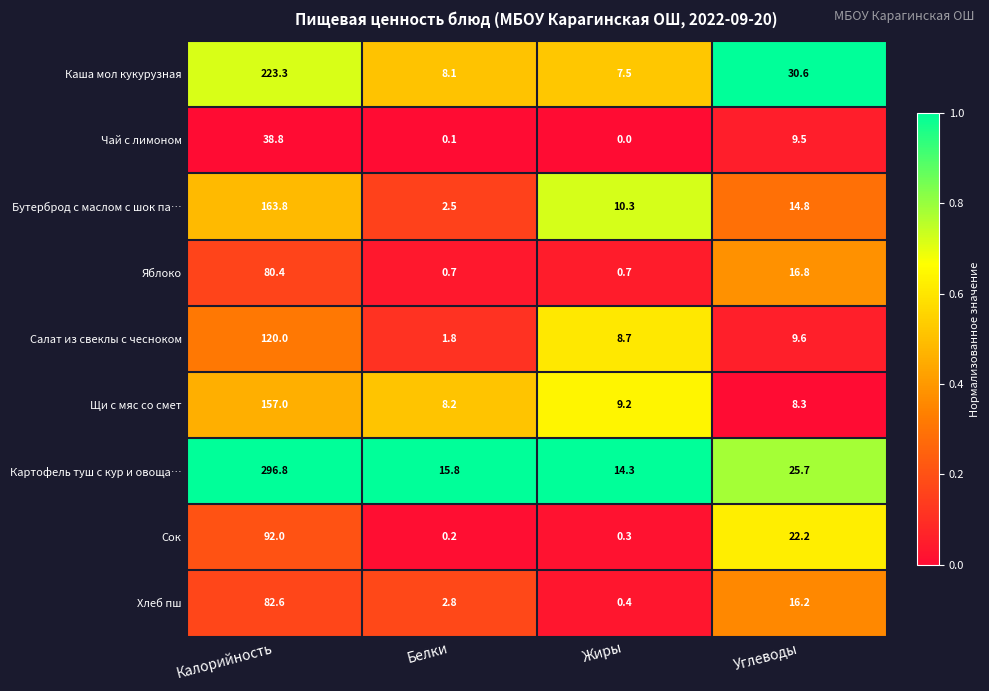

What is the average value of the Бутерброд с маслом с шок па… series?

47.9